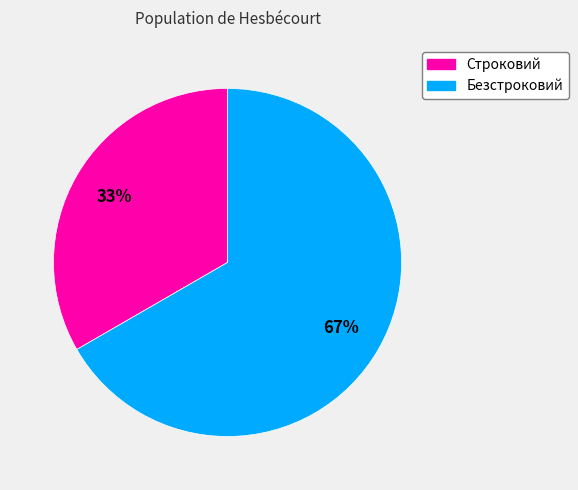

Combined, do Безстроковий and Строковий account for over 50%?

Yes